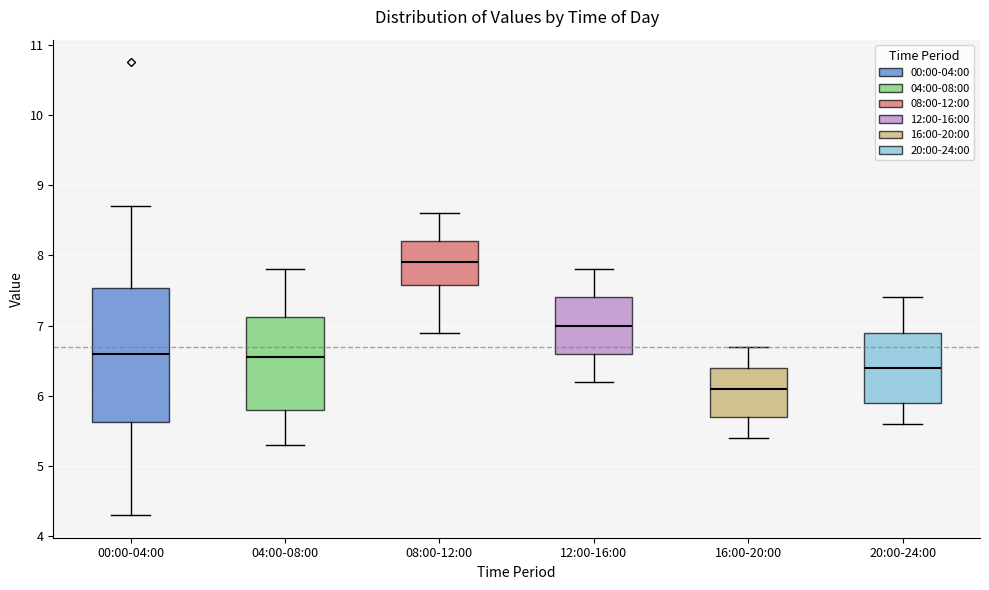

Reading left to right, transcribe this box plot: for each box, give where its median line is, the range the box spans, and where its two whiskers end, as read against the y-axis. The values are not printed on the chart, so give them approximately, as read against the axis.

00:00-04:00: median 6.6, box 5.6 to 7.5, whiskers 4.3 to 8.7
04:00-08:00: median 6.6, box 5.8 to 7.1, whiskers 5.3 to 7.8
08:00-12:00: median 7.9, box 7.6 to 8.2, whiskers 6.9 to 8.6
12:00-16:00: median 7.0, box 6.6 to 7.4, whiskers 6.2 to 7.8
16:00-20:00: median 6.1, box 5.7 to 6.4, whiskers 5.4 to 6.7
20:00-24:00: median 6.4, box 5.9 to 6.9, whiskers 5.6 to 7.4